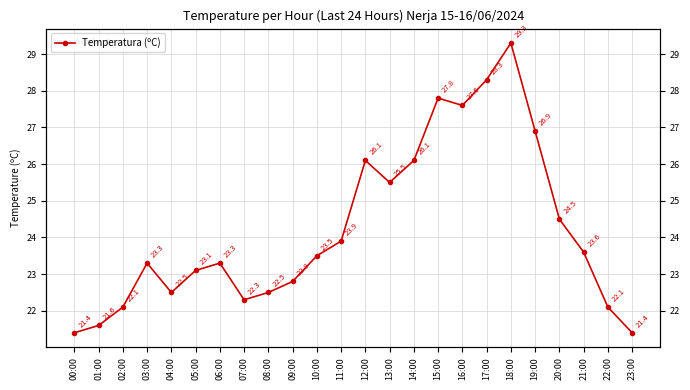

True or false: the data shows 32.4 at 08:00.

False